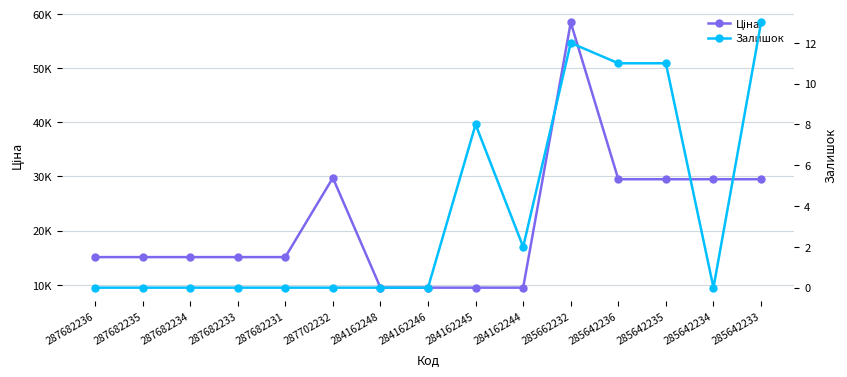

Rank the categories by Ціна value from lowest to highest.

284162248, 284162246, 284162245, 284162244, 287682236, 287682235, 287682234, 287682233, 287682231, 285642236, 285642235, 285642234, 285642233, 287702232, 285662232